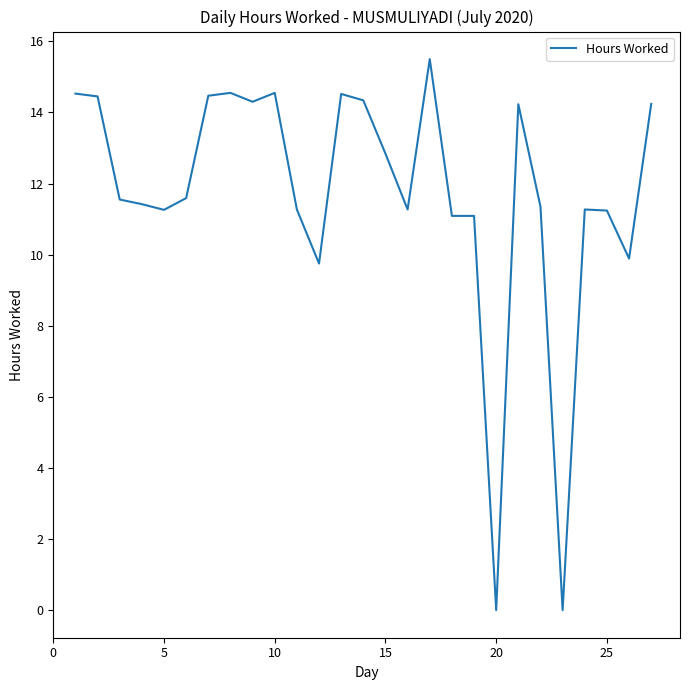

What is the greatest value displayed?

15.5